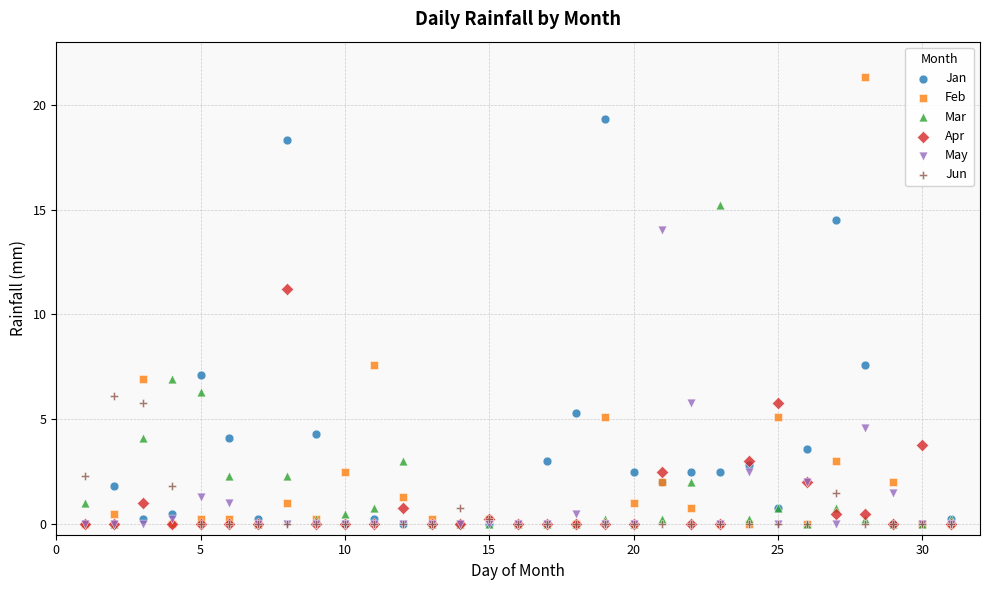

Across all series, what Y value is closest to 10?

11.2